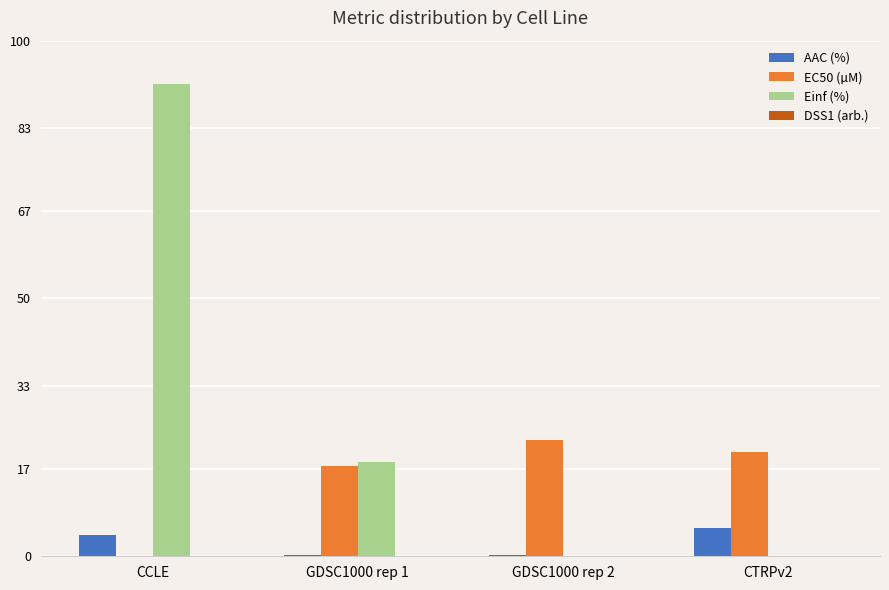

How many data points does each series have?

4